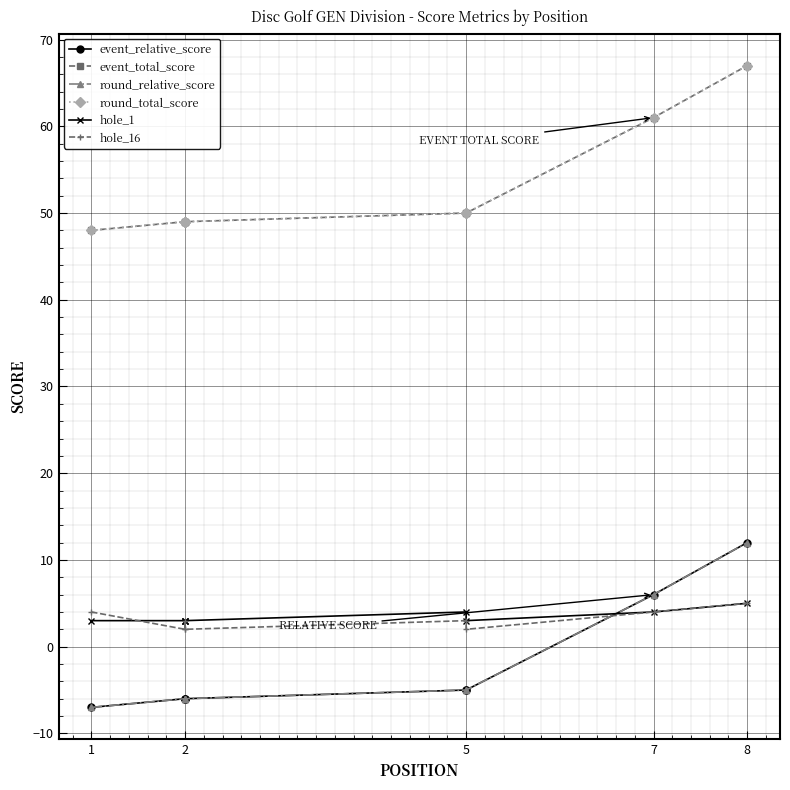

What are all the series names shown in the legend?

event_relative_score, event_total_score, round_relative_score, round_total_score, hole_1, hole_16